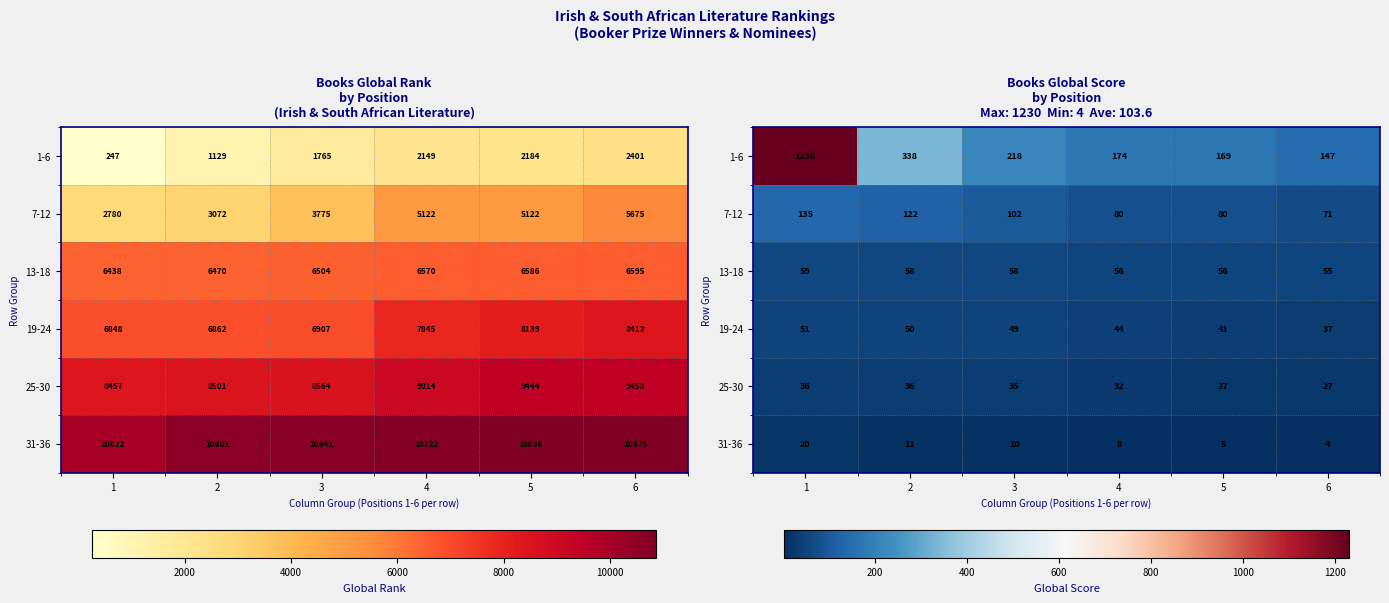

What is the smallest value displayed?

4